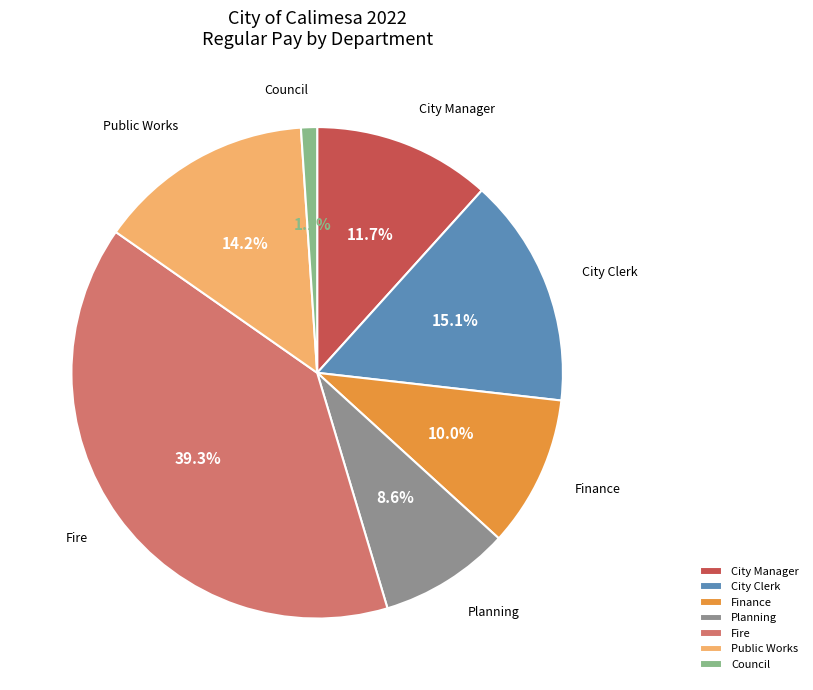

Which has a higher value, City Clerk or Planning?

City Clerk